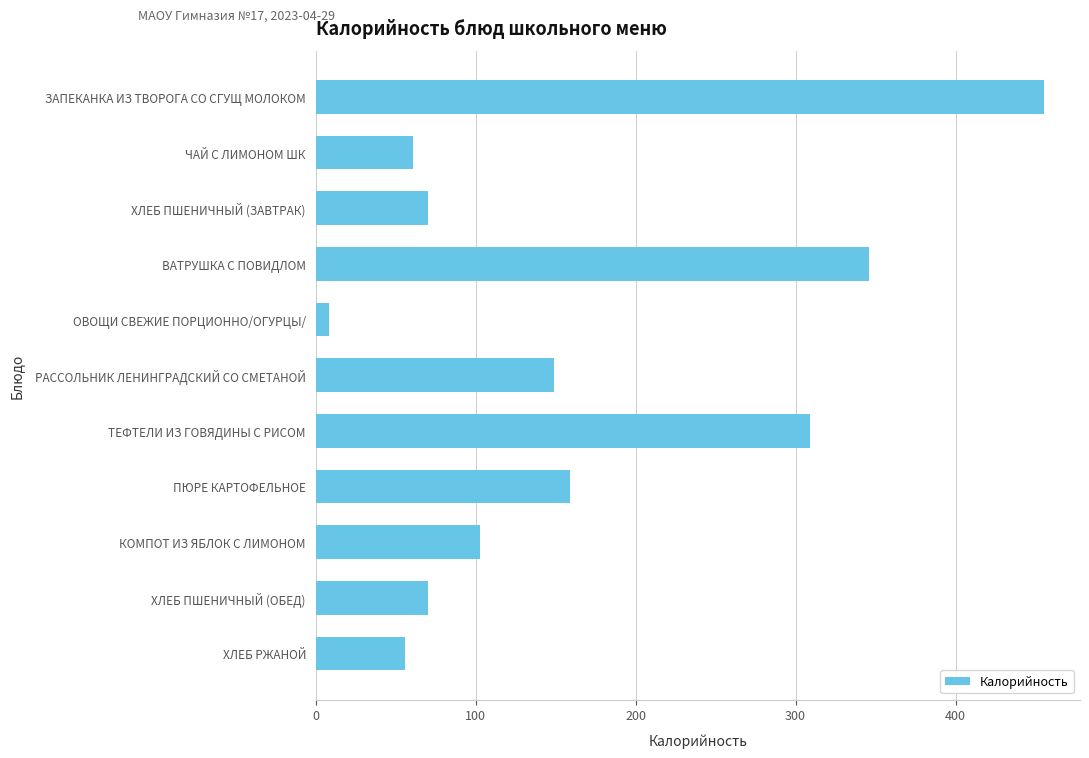

How many series are shown in this chart?

1